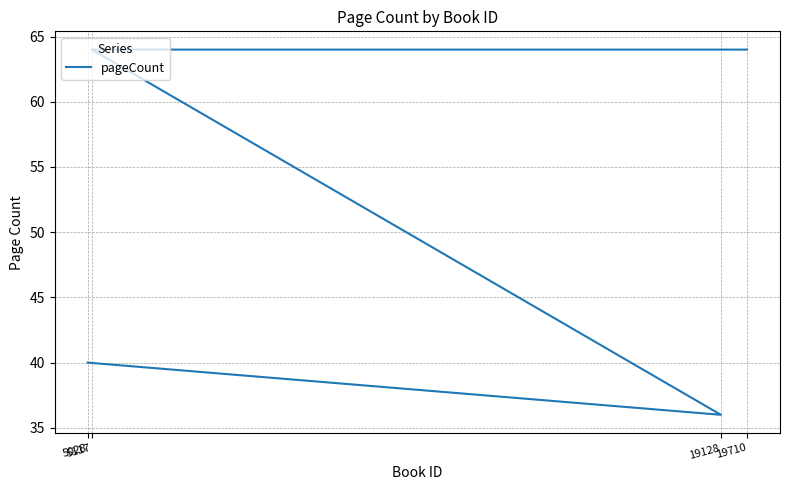

True or false: the data shows 64 at 5117.

True